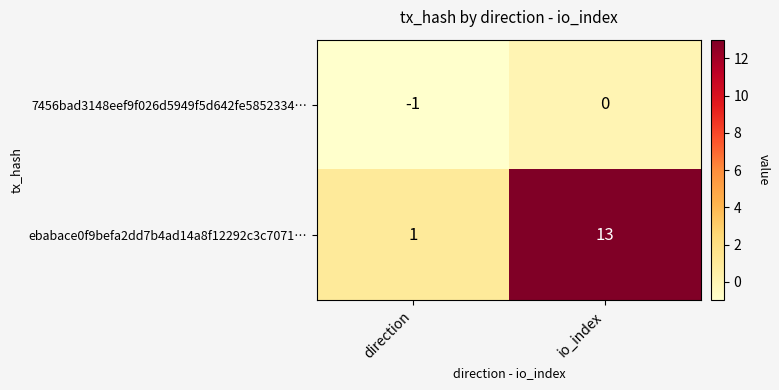

Which series changed the most between direction and io_index?

ebabace0f9befa2dd7b4ad14a8f12292c3c7071…